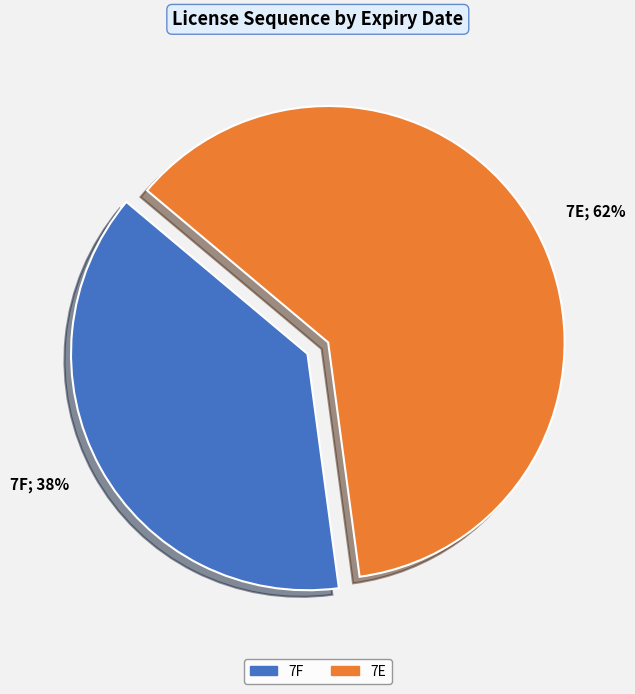

How many slices are in this pie chart?

2